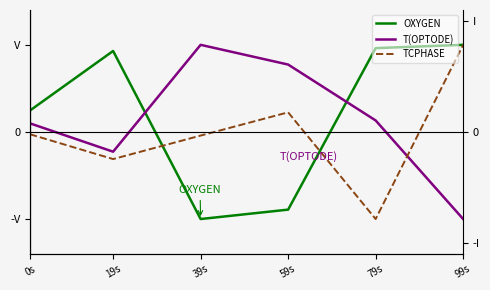

Reading left to right, transcribe all the data shown in this chart.

OXYGEN: 0.2	0.9	-1.0	-0.9	1.0	1.0
T(OPTODE): 0.1	-0.2	1.0	0.8	0.1	-1.0
TCPHASE: -0.0	-0.3	-0.0	0.2	-1.0	1.0